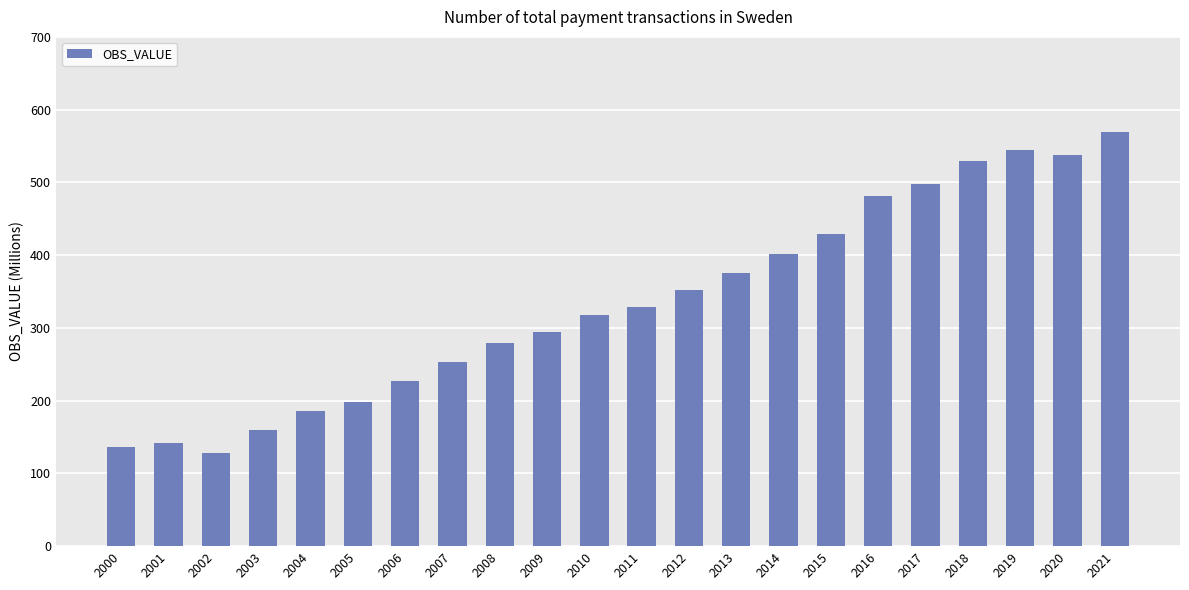

Are the bars horizontal?

No